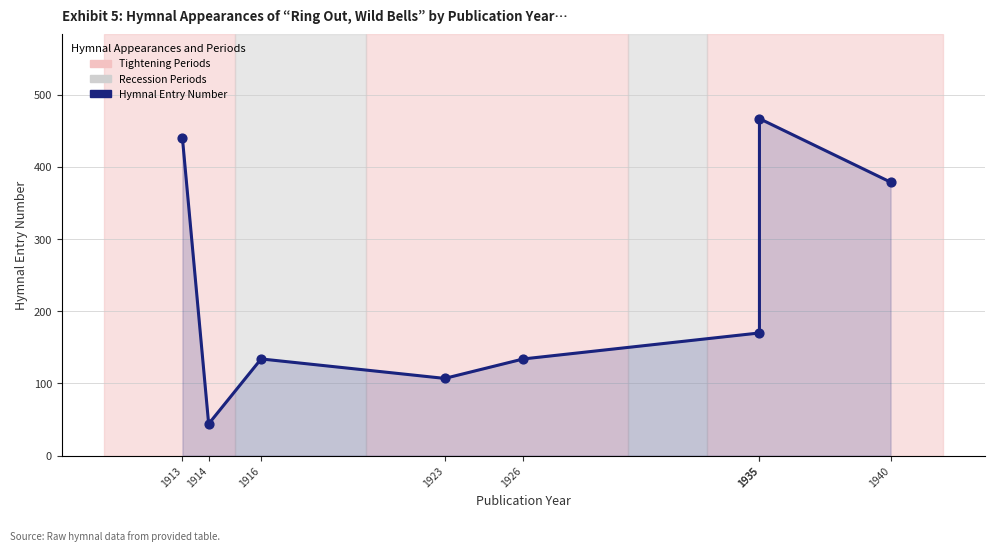

What is the change in value from 1926 to 1940?

+245